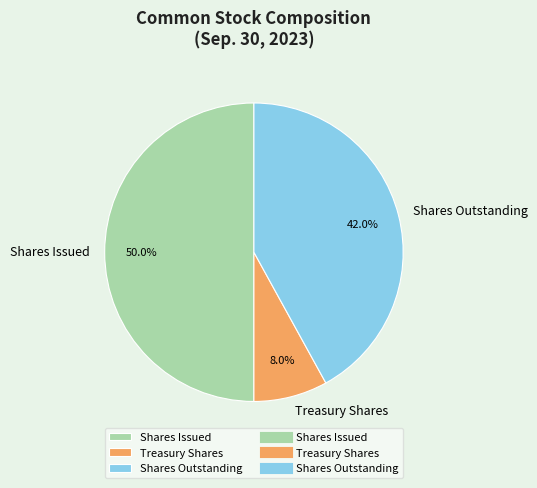

Between Treasury Shares and Shares Issued, which is larger?

Shares Issued